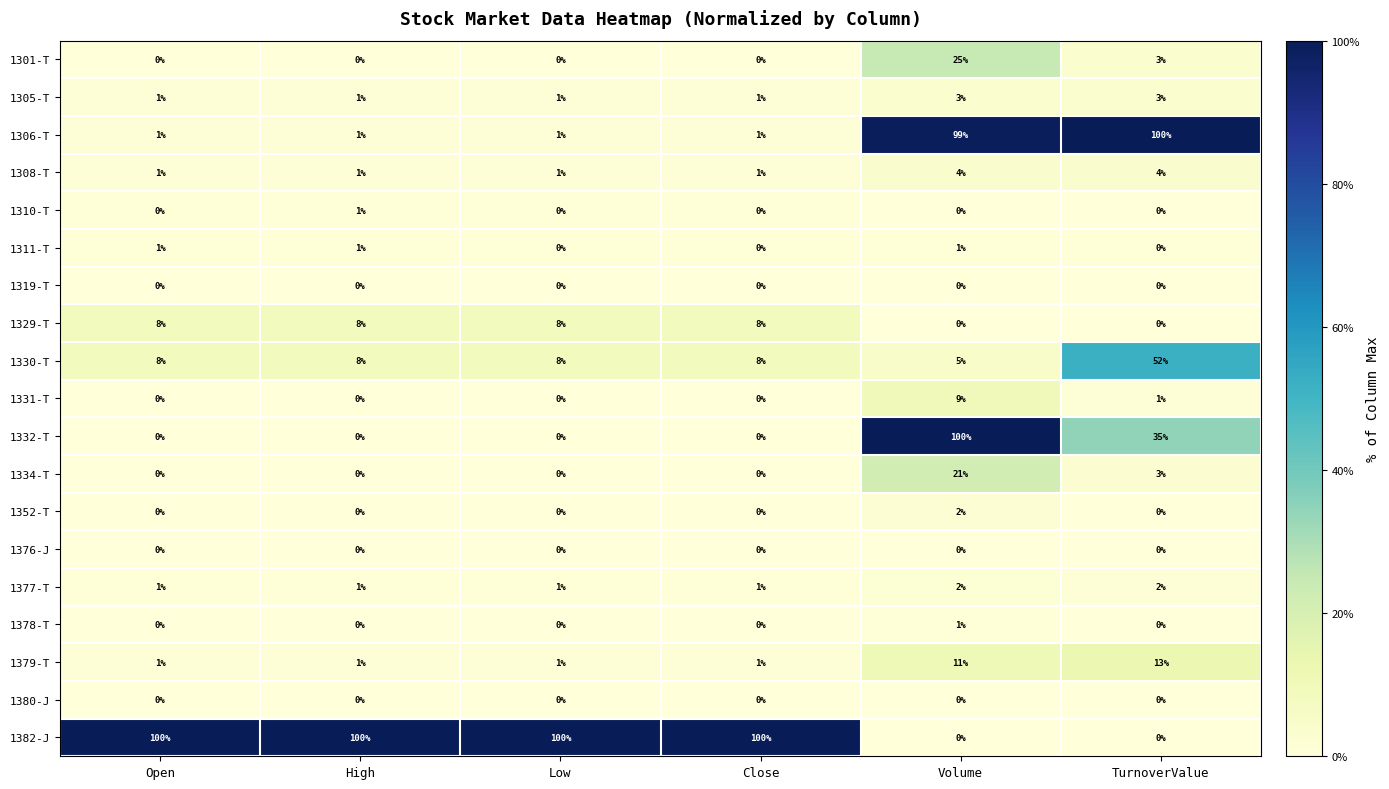

How many 1334-T values are between 0 and 3?

5